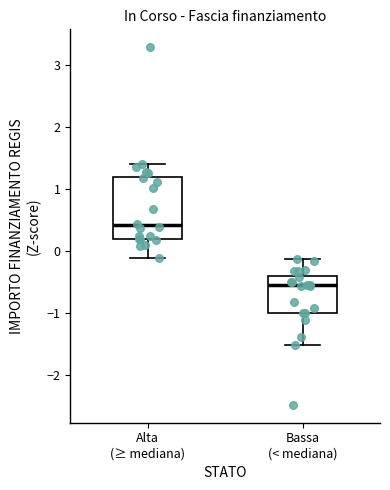

Comparing the boxes themselves (not the whiskers), which one is the tallest?

Alta (≥ mediana)